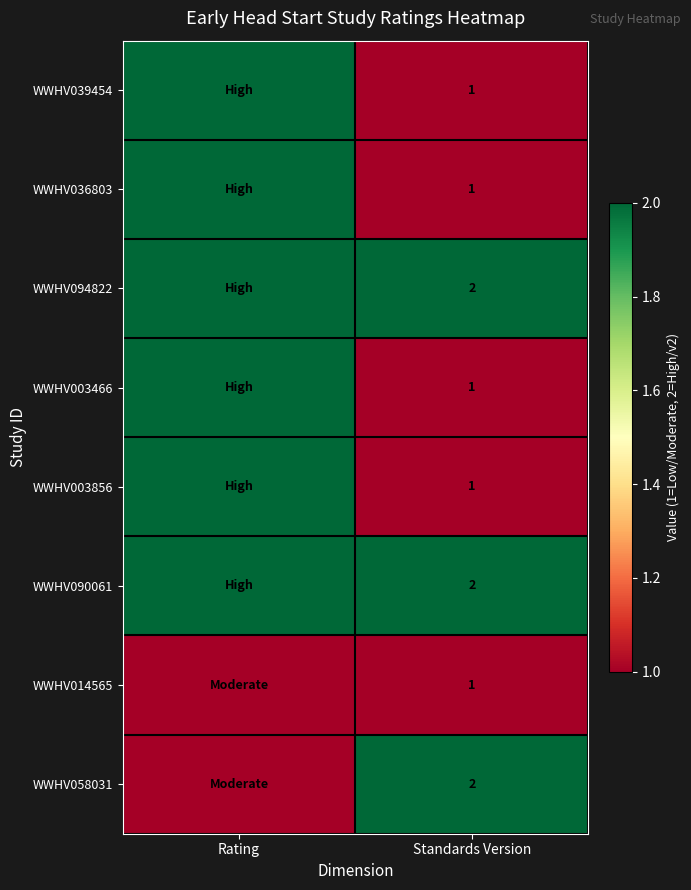

What is the minimum value shown in the chart?

1